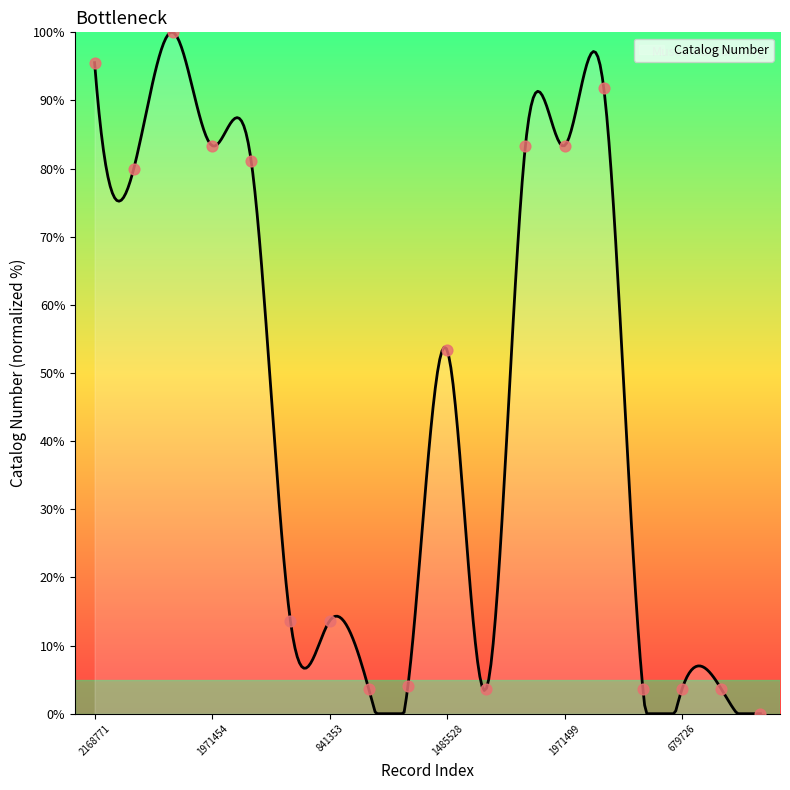

What is the ratio of the value at 2108936 to the value at 679720?

25.3